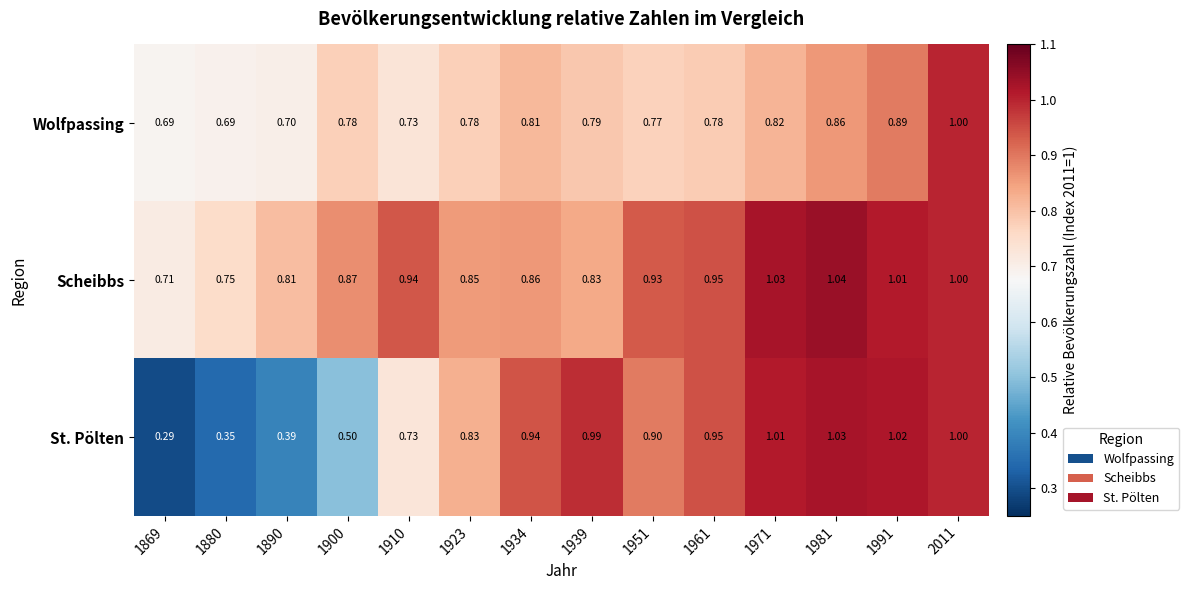

Is the value of St. Pölten at 2011 greater than the value of Scheibbs at 1991?

No